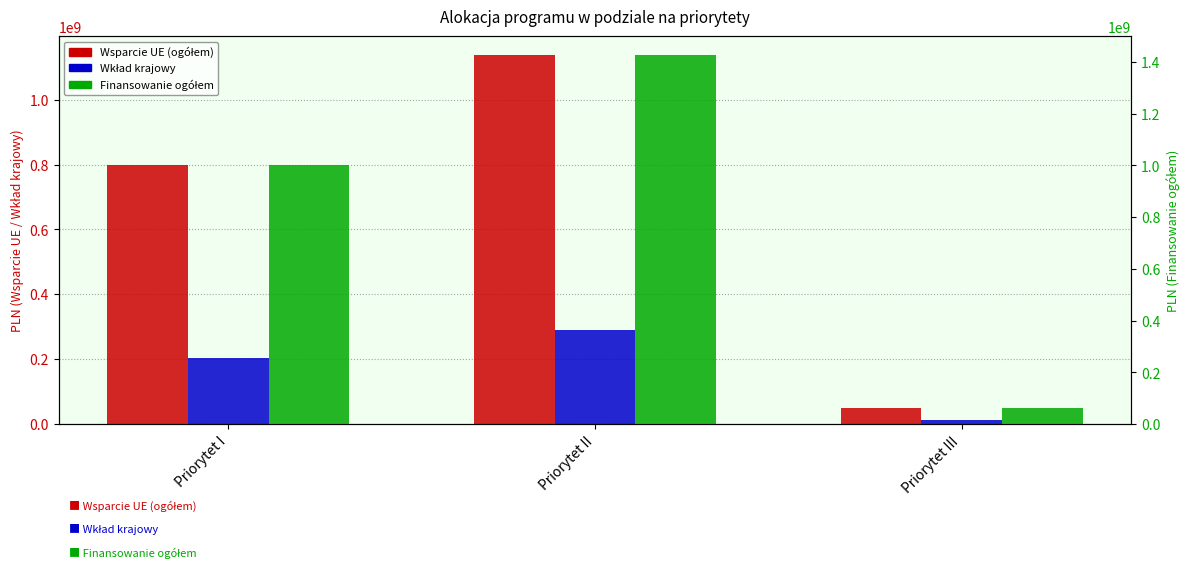

The Finansowanie ogółem series shows 62353470 at Priorytet III. True or false?

True